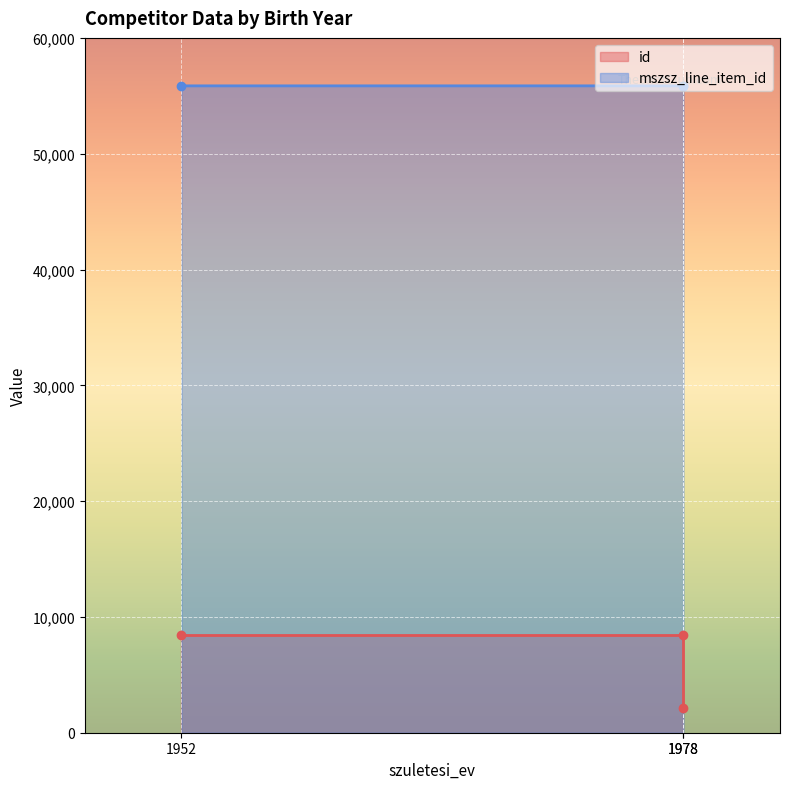

What is the spread (max minus min) of values at 1978?

47453